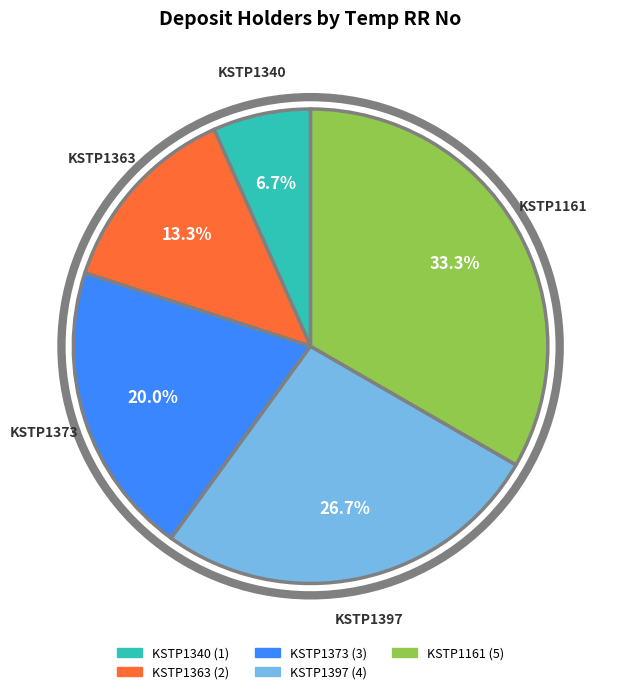

What percentage is NOT represented by KSTP1397?

73.3%